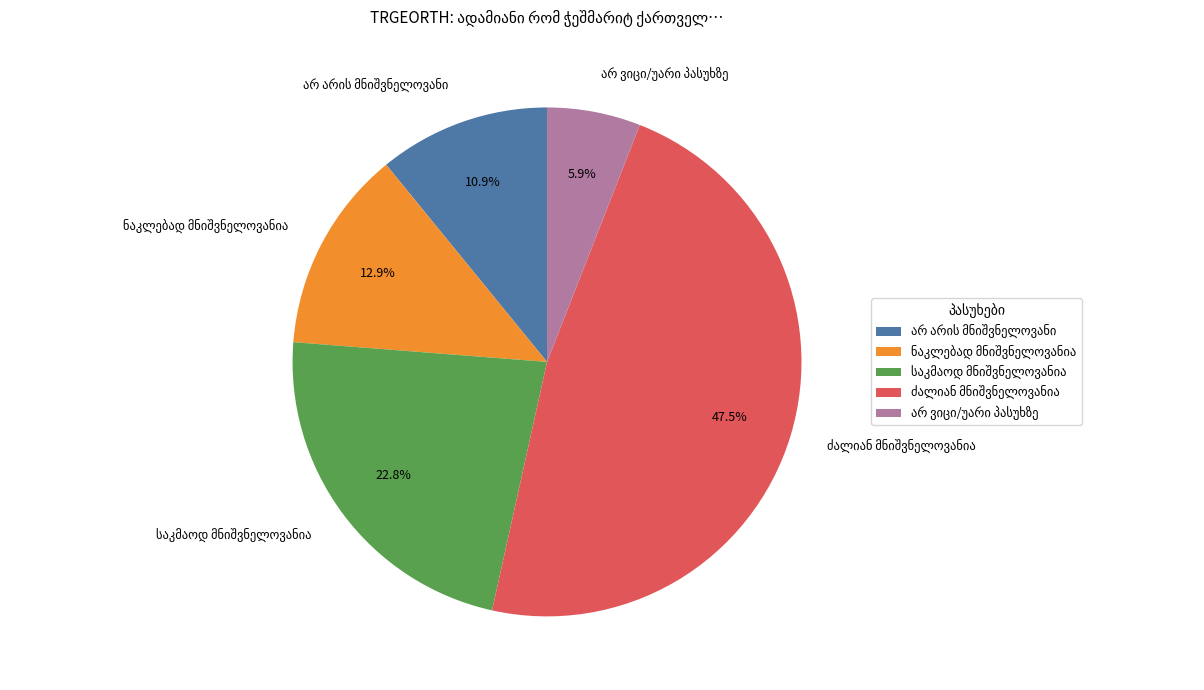

How many slices are in this pie chart?

5